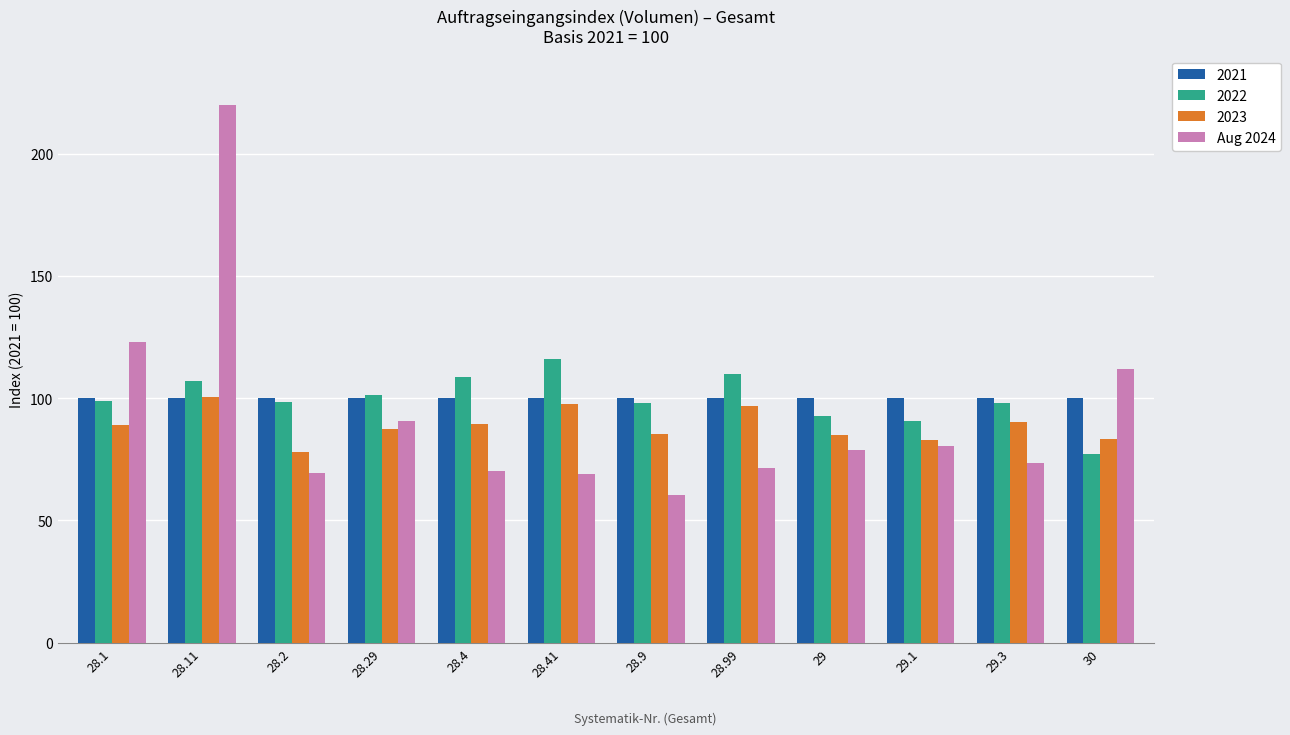

At which category does the chart reach its minimum across all series?

28.9